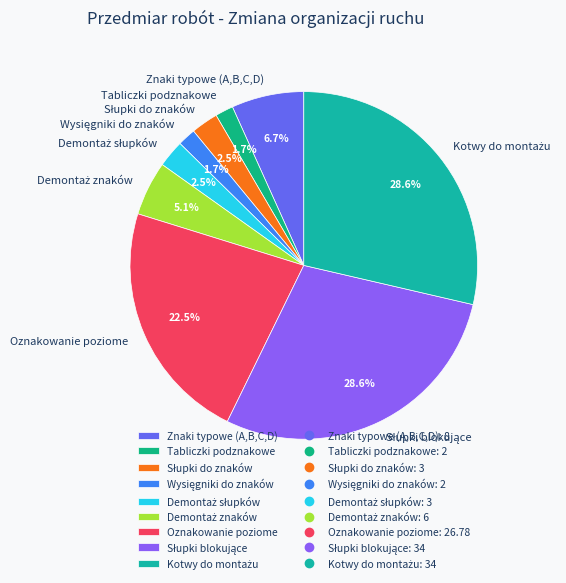

To the nearest percent, what is the combined percentage of Oznakowanie poziome and Tabliczki podznakowe?

24%